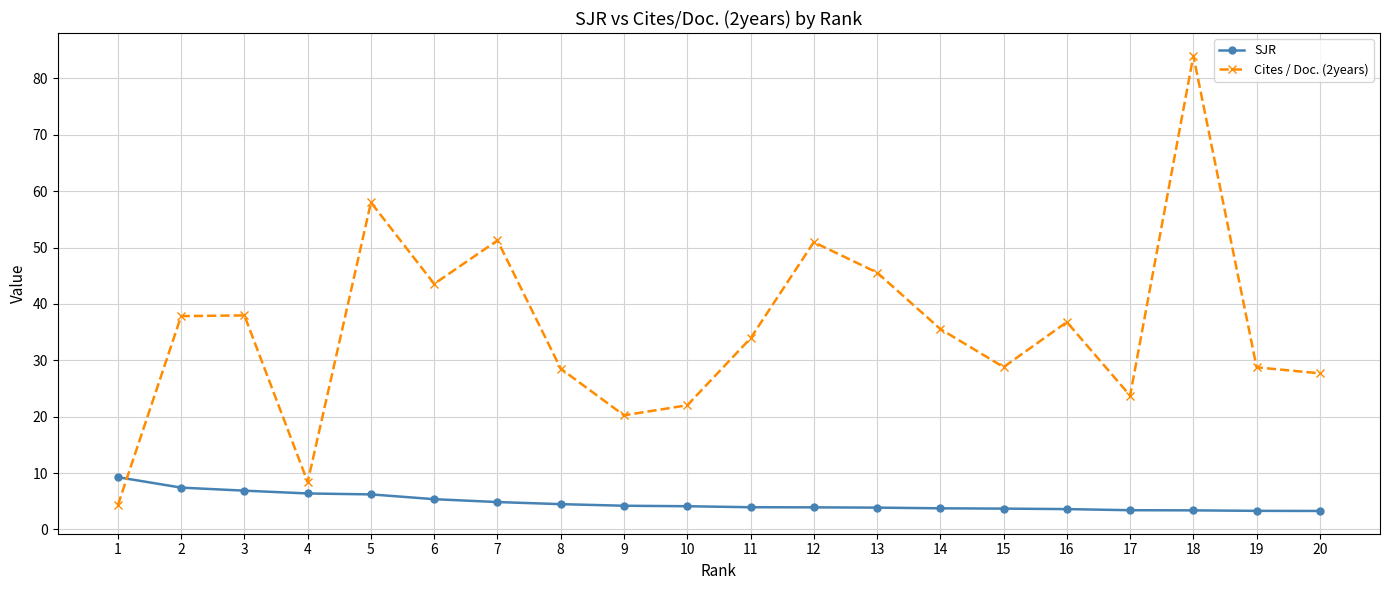

Count the number of categories in the chart.

20